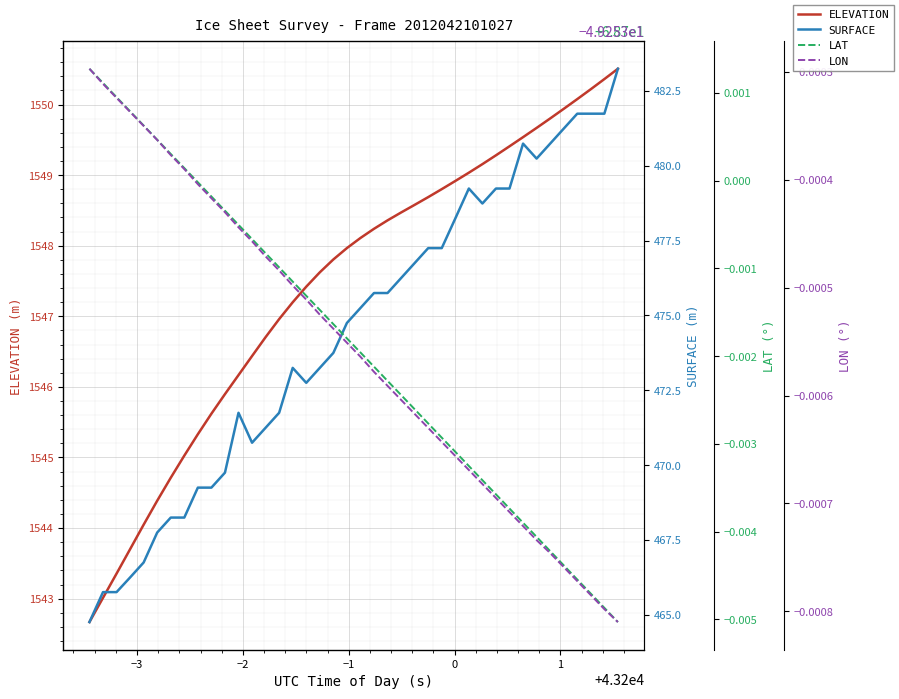

True or false: ELEVATION and LON cross at least once.

False